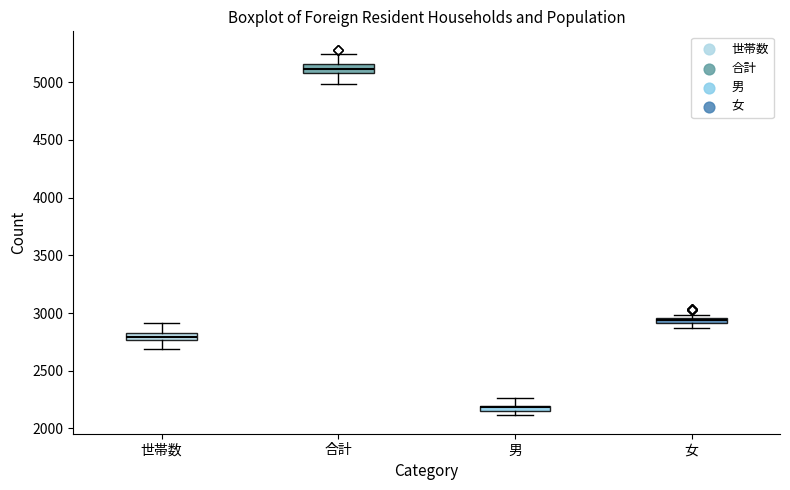

Where is the upper edge of the box for 世帯数 on the y-axis? The values are not printed on the chart, so give them approximately, as read against the axis.

2850